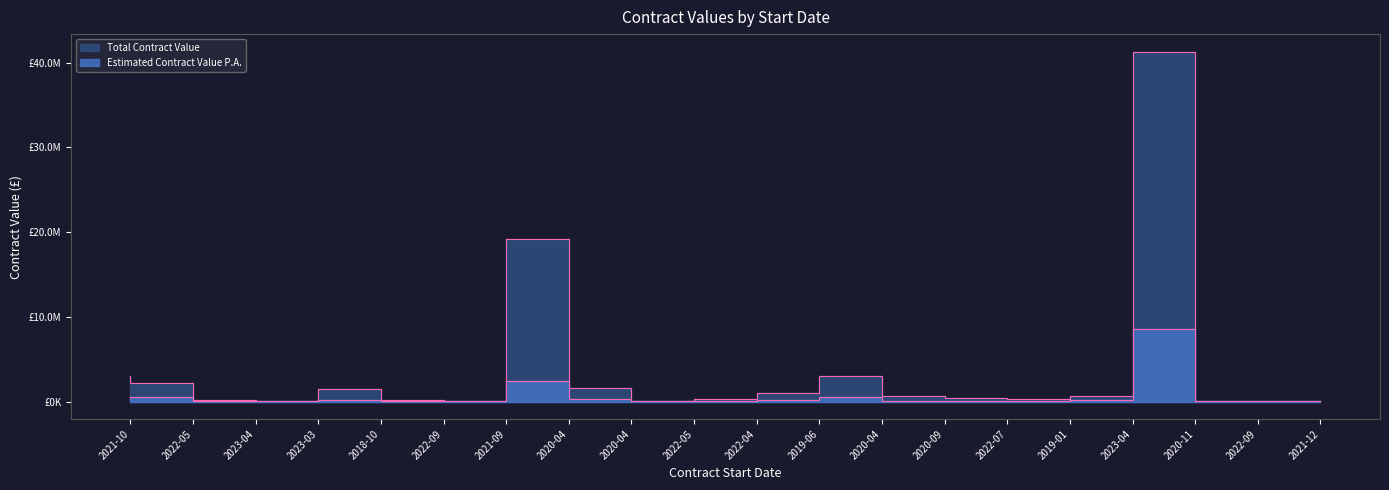

Reading left to right, extract all data points from this chart.

Estimated Contract Value P.A.: 2021-10=435543.8	2022-05=547230.3	2023-04=30401.3	2023-03=20000.0	2018-10=203696.1	2022-09=36127.0	2021-09=30000.0	2020-04=2394863.5	2020-04=273411.7	2022-05=8000.0	2022-04=61000.0	2019-06=121528.4	2020-04=508000.0	2020-09=108327.5	2022-07=105000.0	2019-01=43176.4	2023-04=169100.0	2020-11=8507202.5	2022-09=4466.8	2021-12=16800.0
Total Contract Value: 2021-10=3050000.0	2022-05=2143943.5	2023-04=212892.5	2023-03=100000.0	2018-10=1528000.0	2022-09=180635.0	2021-09=120000.0	2020-04=19165469.3	2020-04=1640470.0	2022-05=32000.0	2022-04=305000.0	2019-06=952250.0	2020-04=3000000.0	2020-09=649965.0	2022-07=420000.0	2019-01=291470.4	2023-04=676400.0	2020-11=41300720.0	2022-09=22333.9	2021-12=84000.0